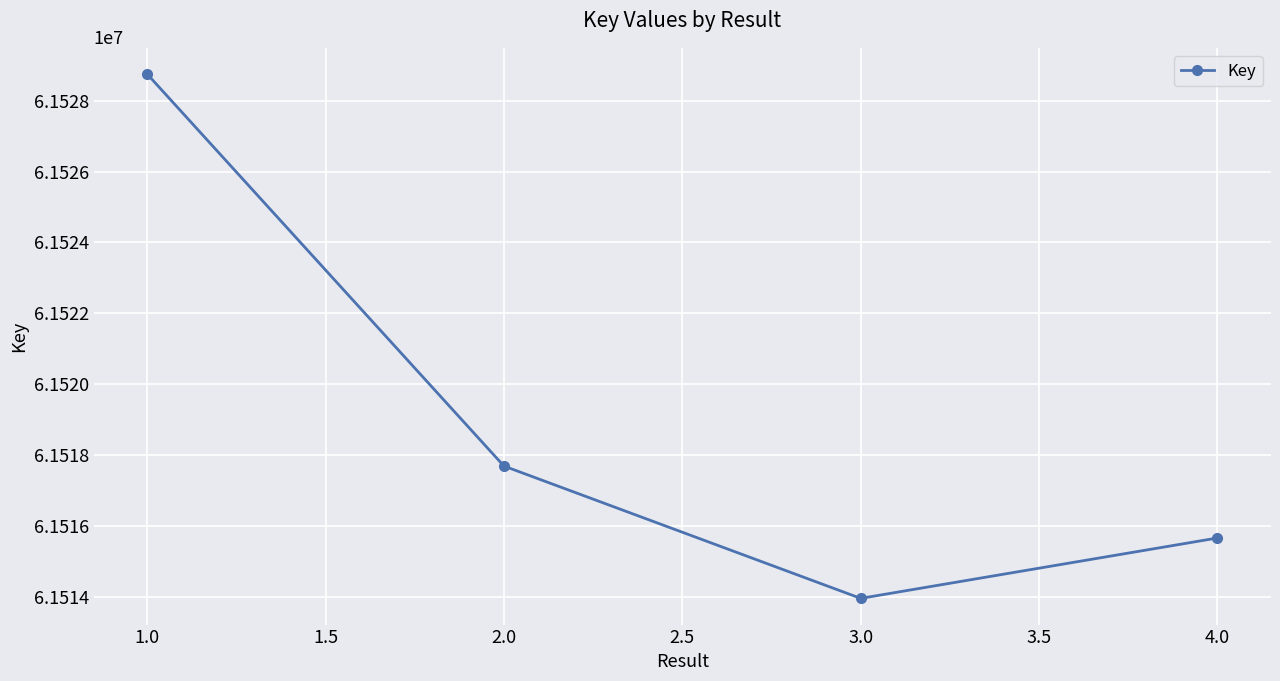

At which label is the value closest to 61521353?

2.0